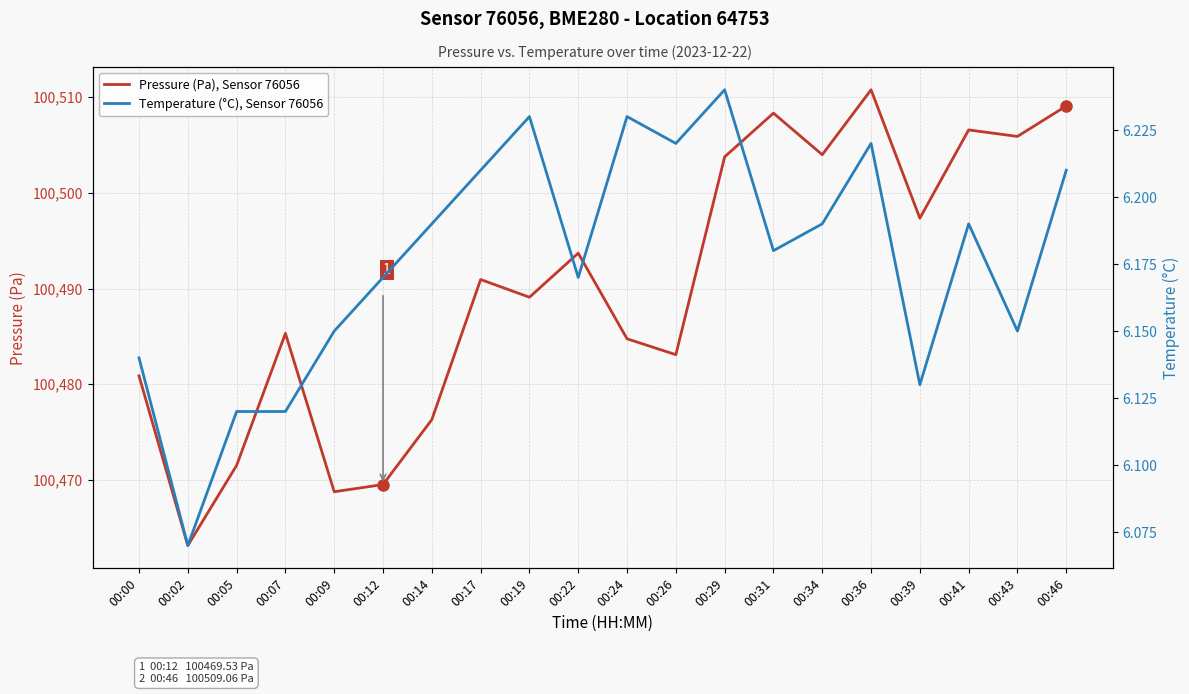

List the series in order of their overall mean, highest first.

Pressure (Pa), Sensor 76056, Temperature (°C), Sensor 76056